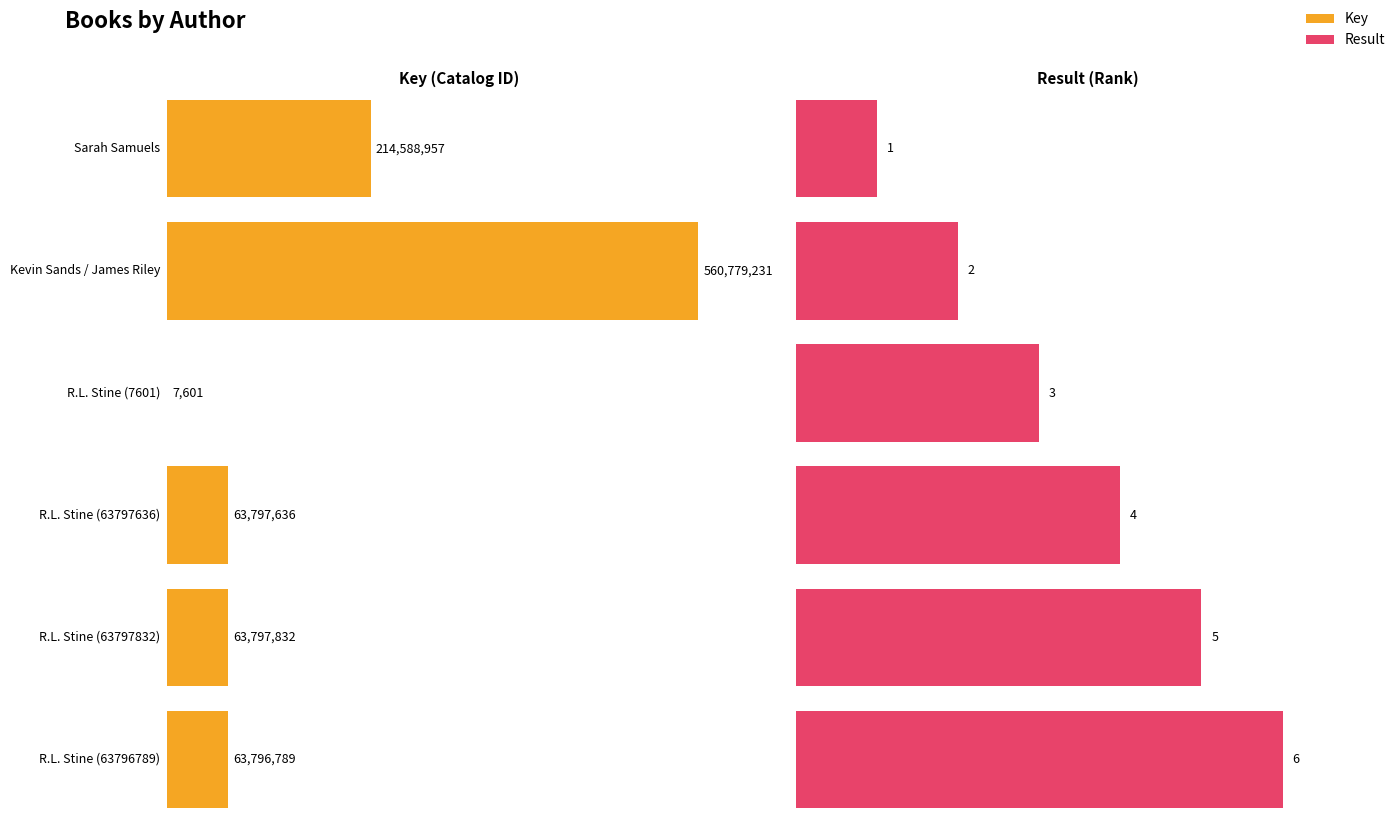

Reading right to left, list all the values displayed in this chart.

Key: 63796789	63797832	63797636	7601	560779231	214588957
Result: 6	5	4	3	2	1